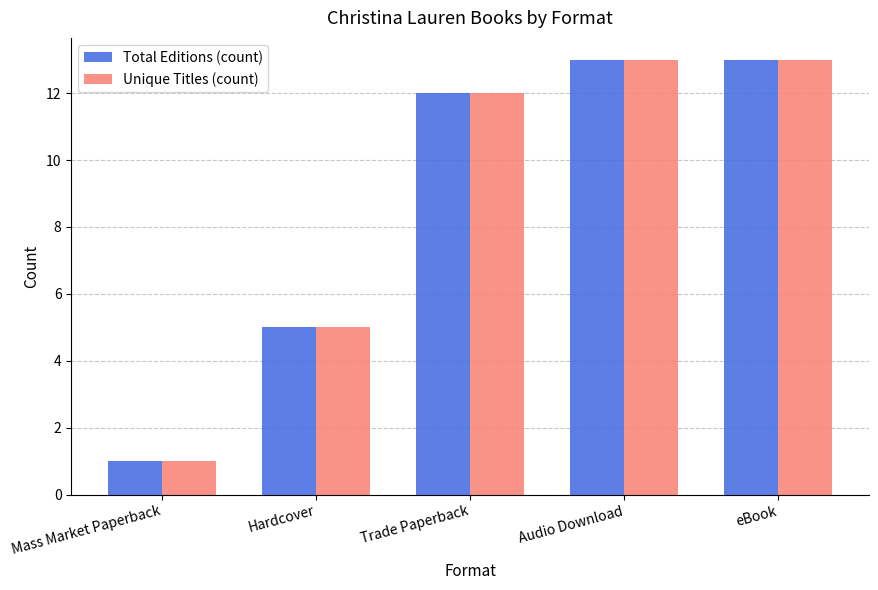

Reading right to left, extract all data points from this chart.

Total Editions (count): eBook=13	Audio Download=13	Trade Paperback=12	Hardcover=5	Mass Market Paperback=1
Unique Titles (count): eBook=13	Audio Download=13	Trade Paperback=12	Hardcover=5	Mass Market Paperback=1